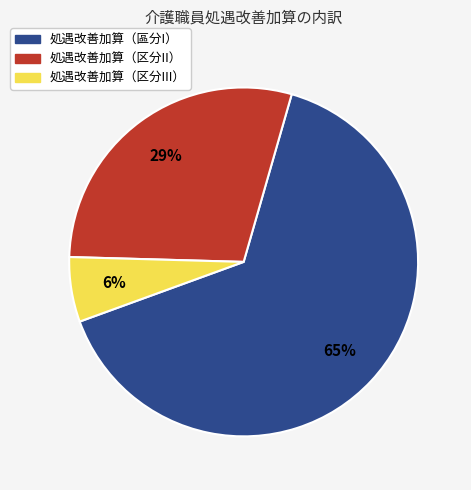

To the nearest percent, what is the average slice percentage?

33%